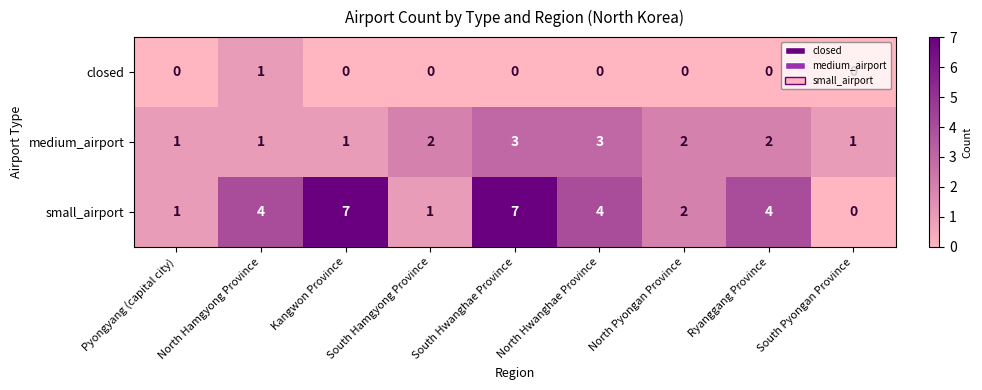

Rank the series by their average value, from lowest to highest.

closed, medium_airport, small_airport